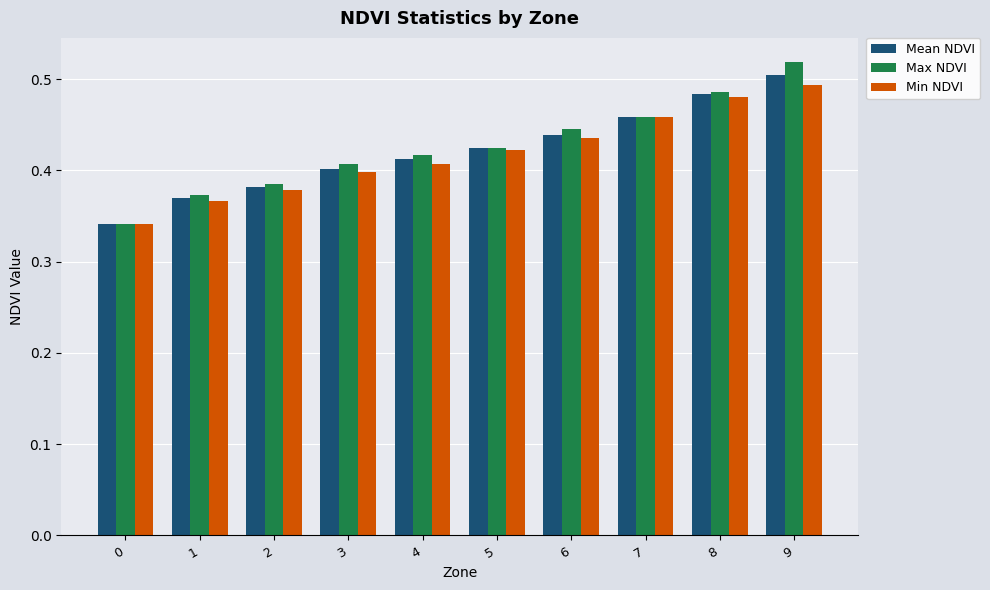

At how many categories does at least one series exceed 0?

10